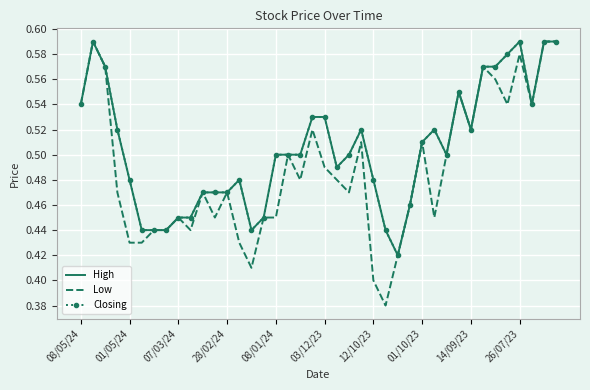

What is the minimum value shown in the chart?

0.4